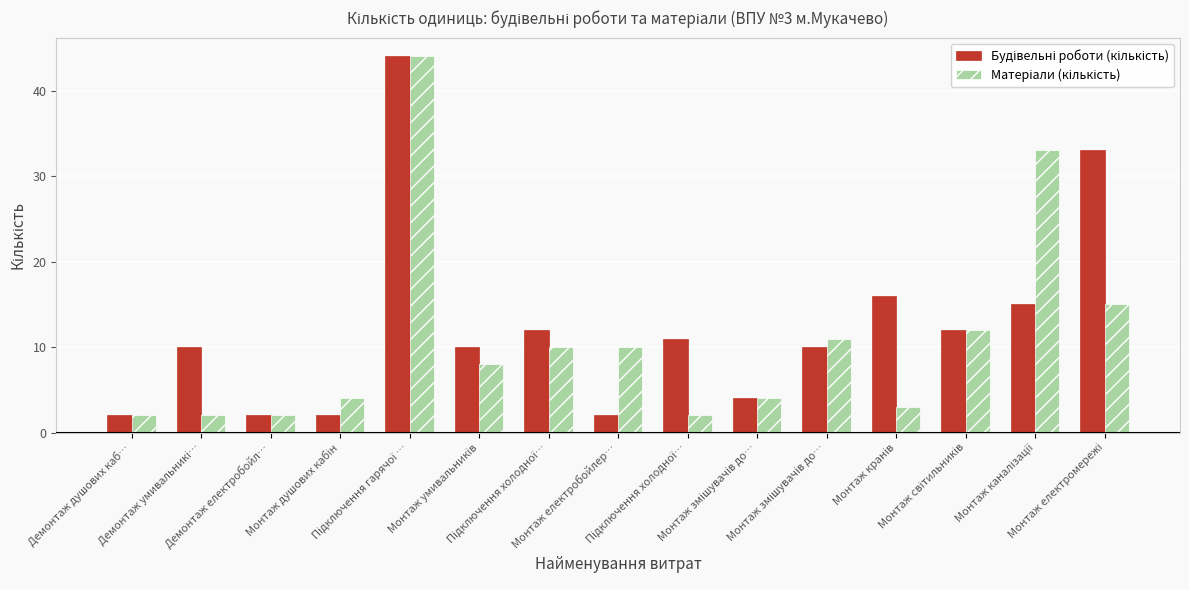

Rank the categories by Матеріали (кількість) value from lowest to highest.

Демонтаж душових каб…, Демонтаж умивальникі…, Демонтаж електробойл…, Підключення холодної…, Монтаж кранів, Монтаж душових кабін, Монтаж змішувачів до…, Монтаж умивальників, Підключення холодної…, Монтаж електробойлер…, Монтаж змішувачів до…, Монтаж світильників, Монтаж електромережі, Монтаж каналізації, Підключення гарячої …